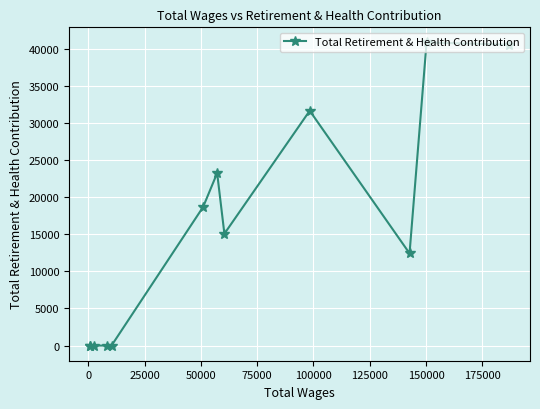

What is the difference between the maximum and minimum values?

40837